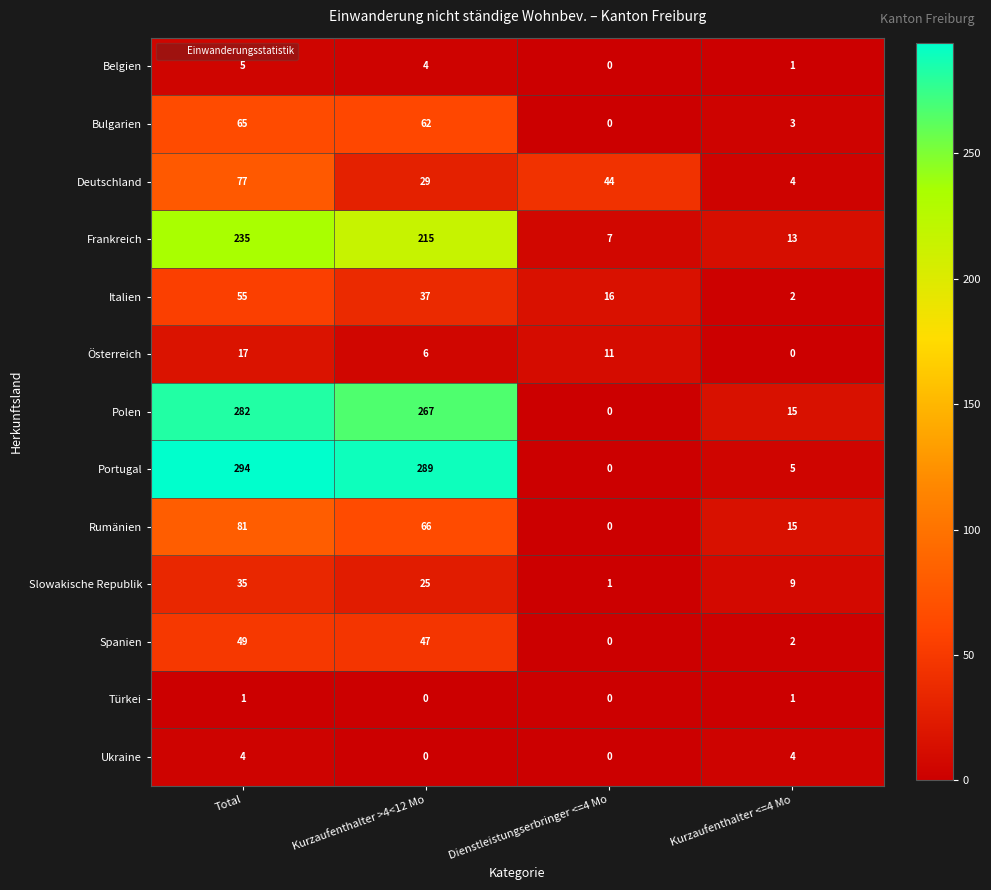

At which category is the sum across all series the highest?

Total